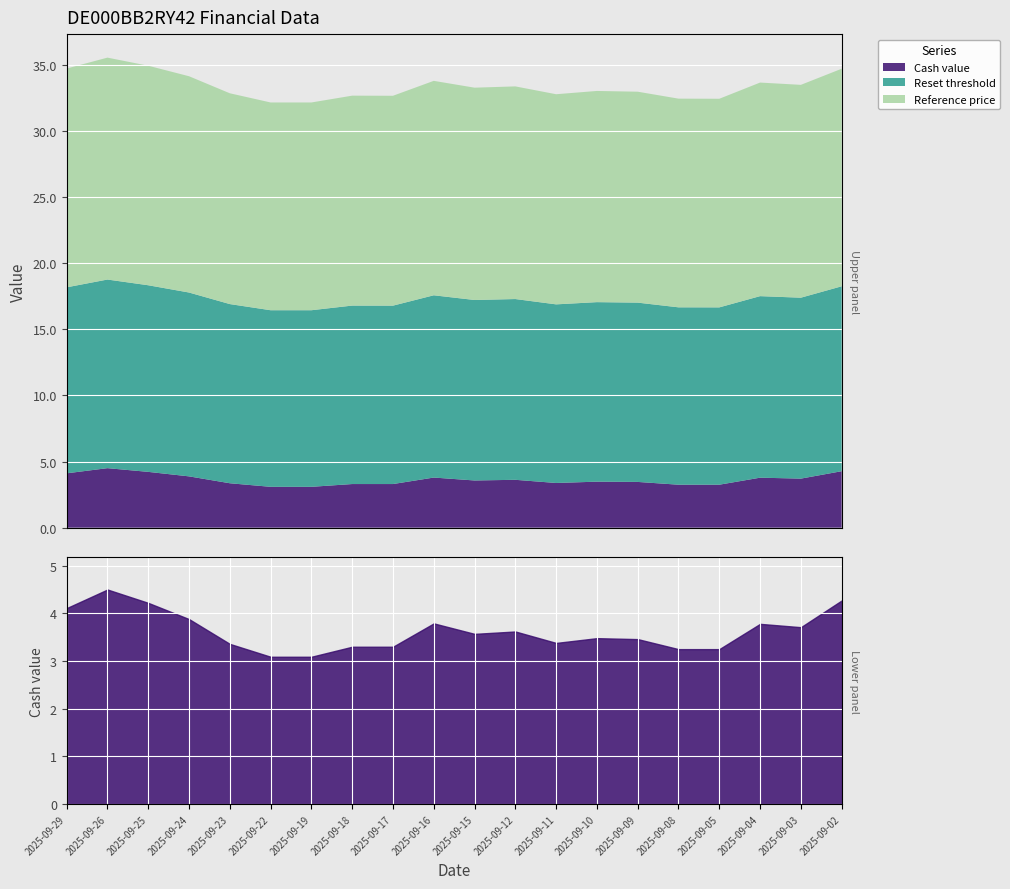

At 2025-09-04, list the series in order from largest to smallest.

Reference price, Reset threshold, Cash value